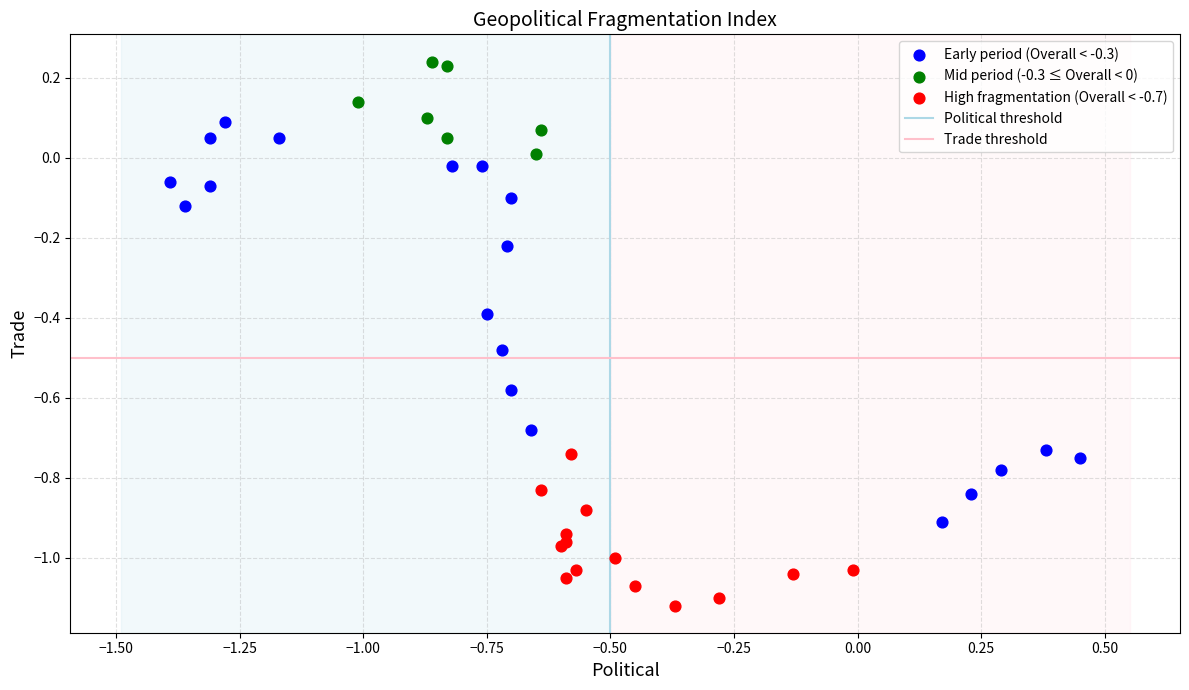

Which series has the largest Y range (max minus min)?

Early period (Overall < -0.3)